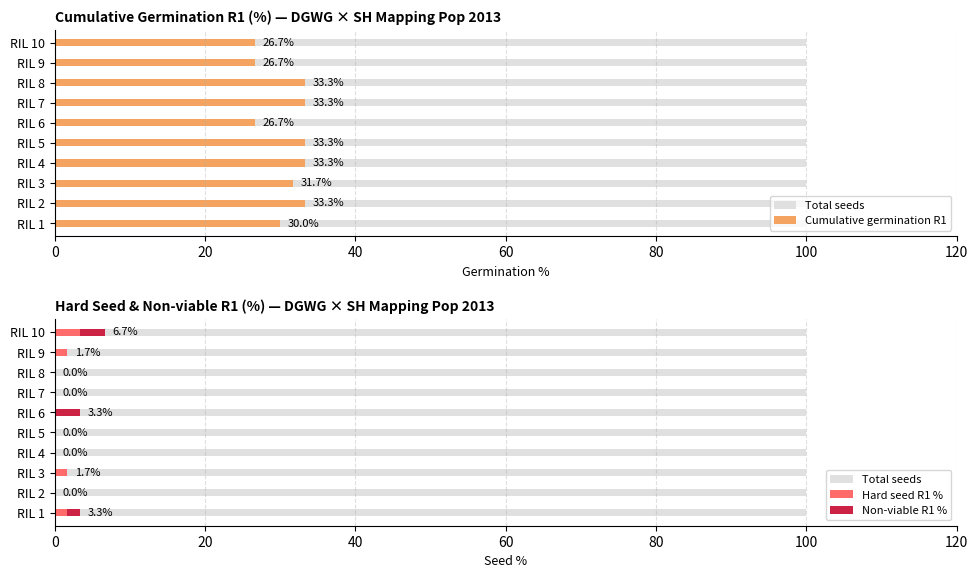

How many values in the Cumulative germination R1 series are below 33?

5